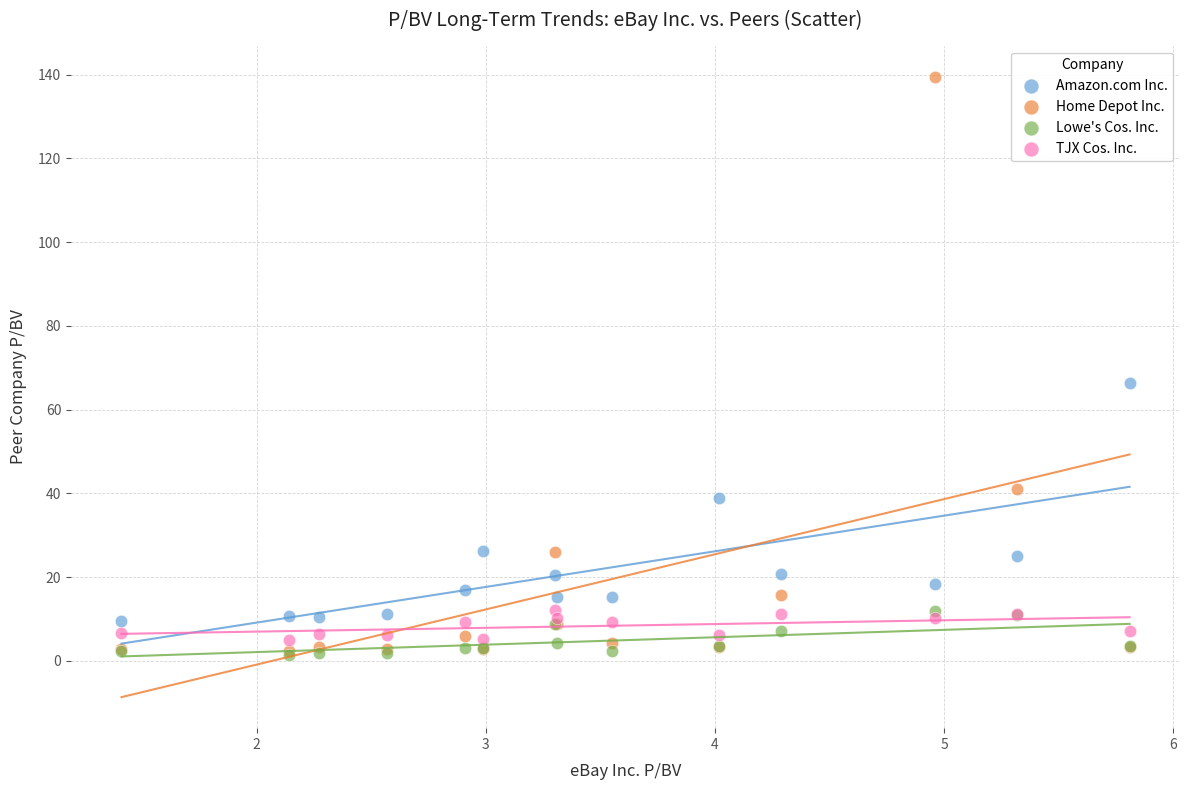

In the Amazon.com Inc. series, what Y value is closest to 37?

38.9